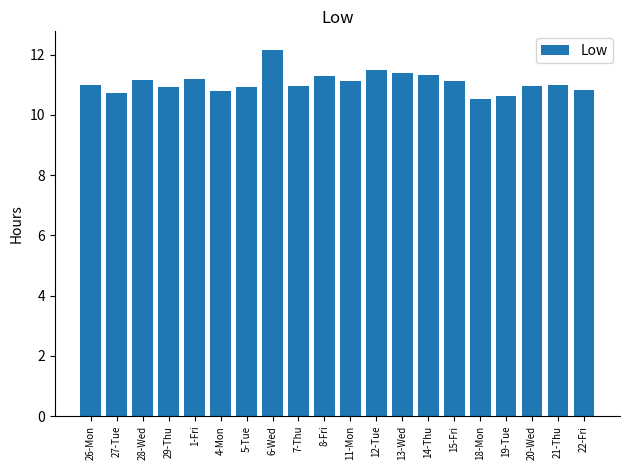

At which category does the chart reach its peak across all series?

6-Wed